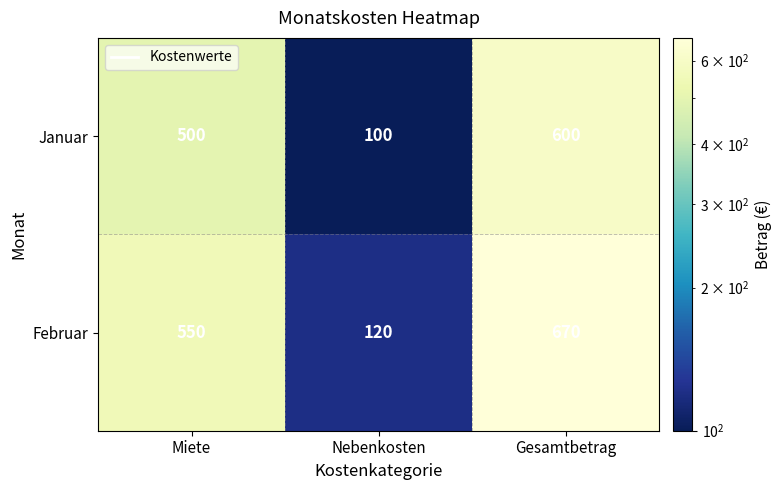

Rank the series at Miete from highest to lowest value.

Februar, Januar